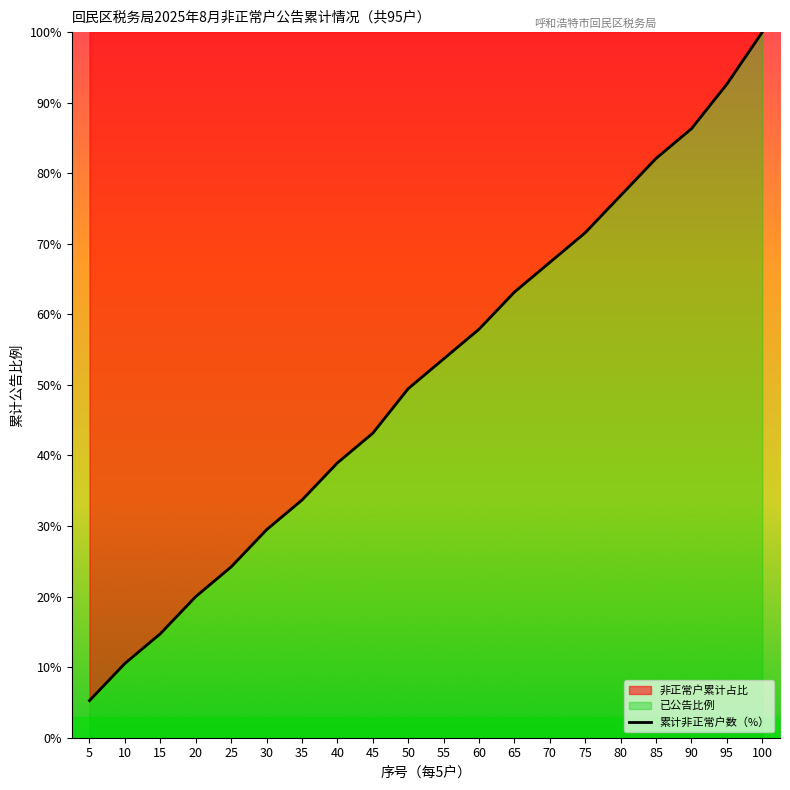

How many lines are shown in the chart?

1